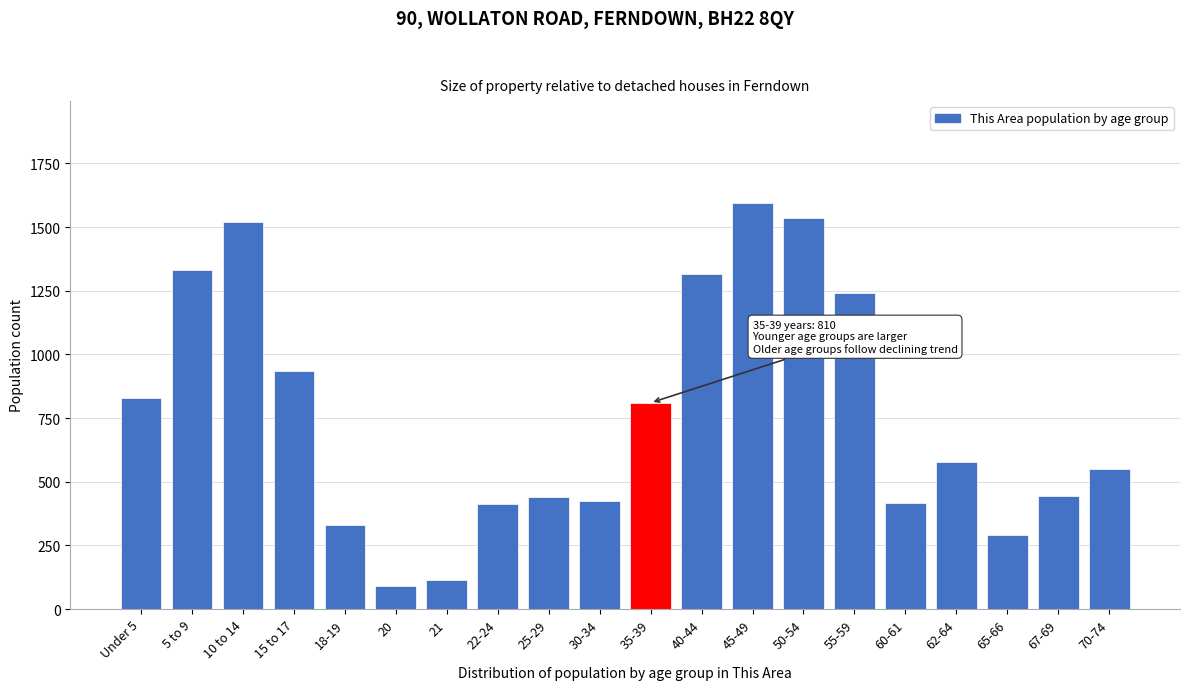

What is the value of the 2nd bar from the left?

1332